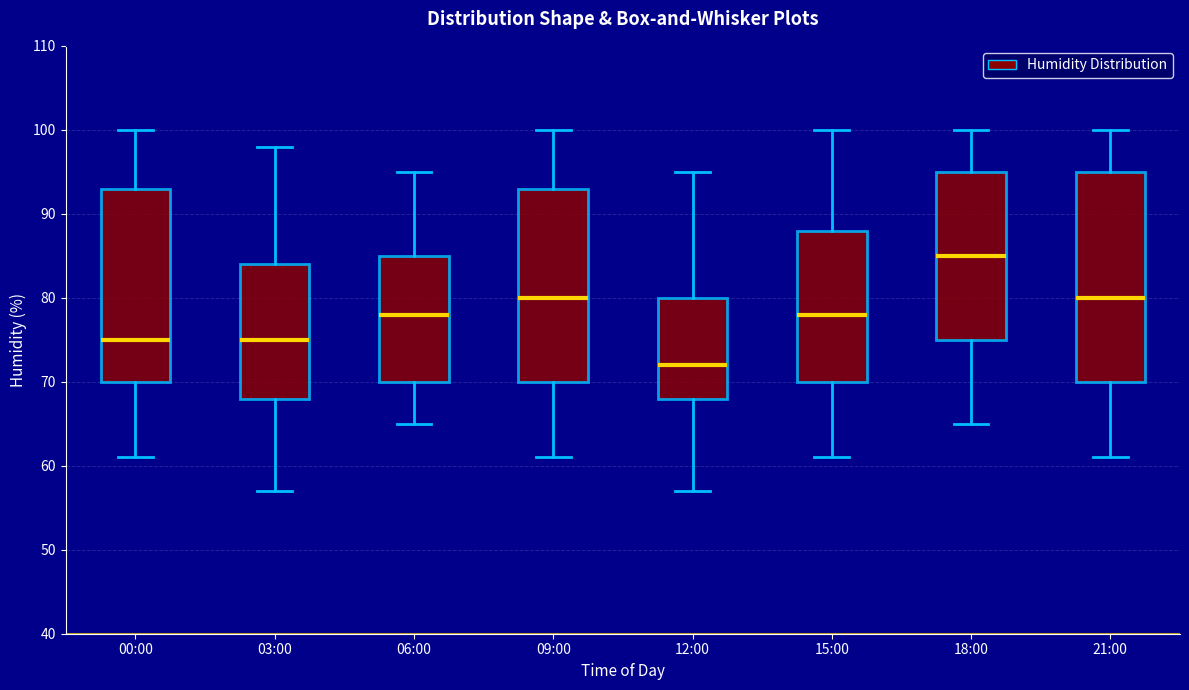

Which box's median line is the highest?

18:00